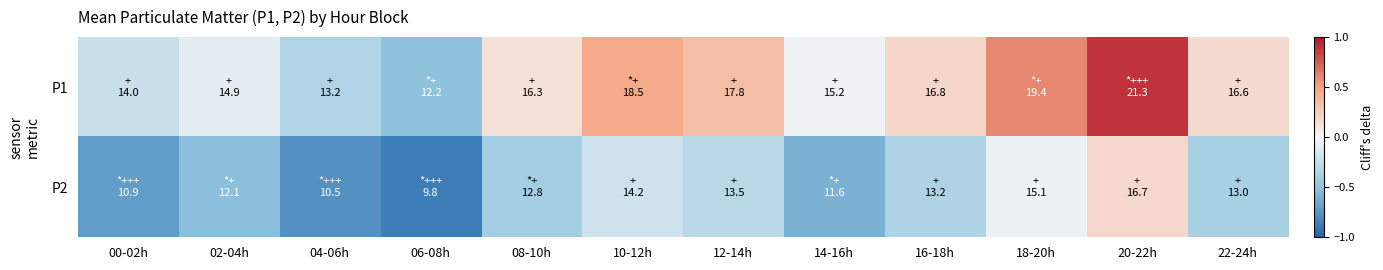

Between 06-08h and 16-18h, which series saw the biggest shift?

P1